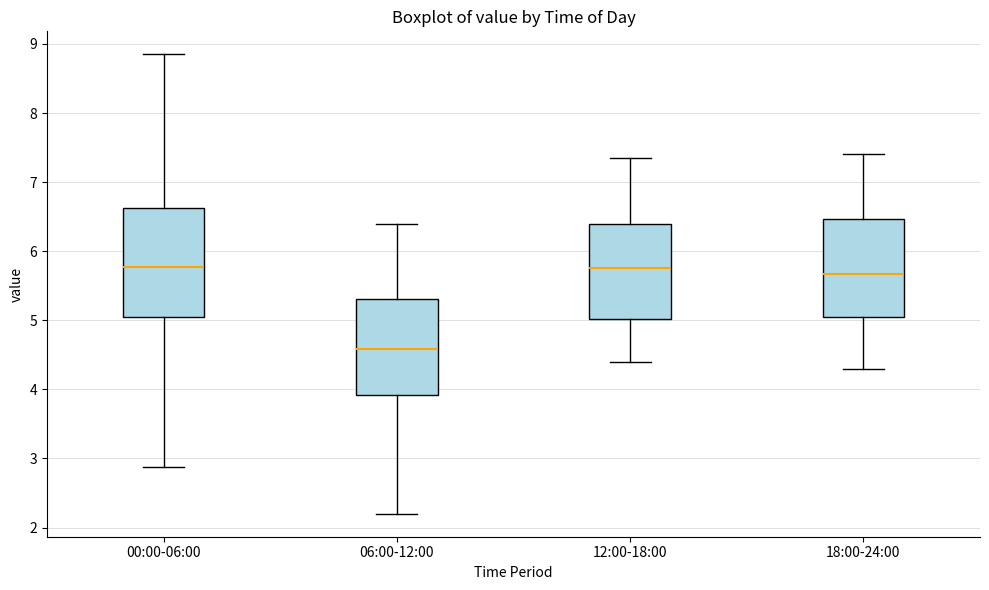

Where does the upper whisker of the box for 12:00-18:00 end on the y-axis? The values are not printed on the chart, so give them approximately, as read against the axis.

7.4